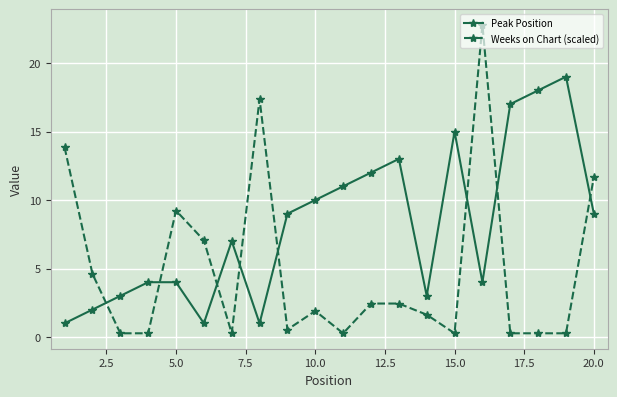

Which series has the largest range (max minus min)?

Weeks on Chart (scaled)